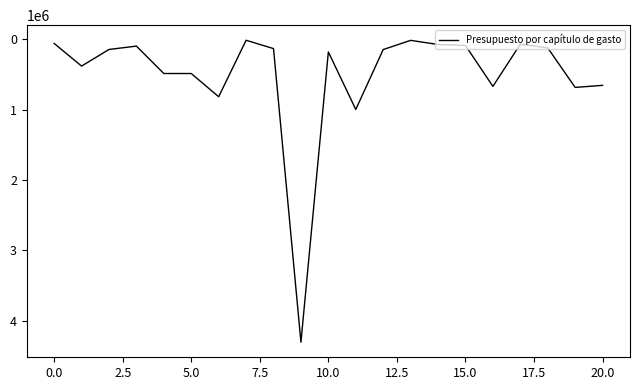

What is the maximum value shown in the chart?

4304278.1